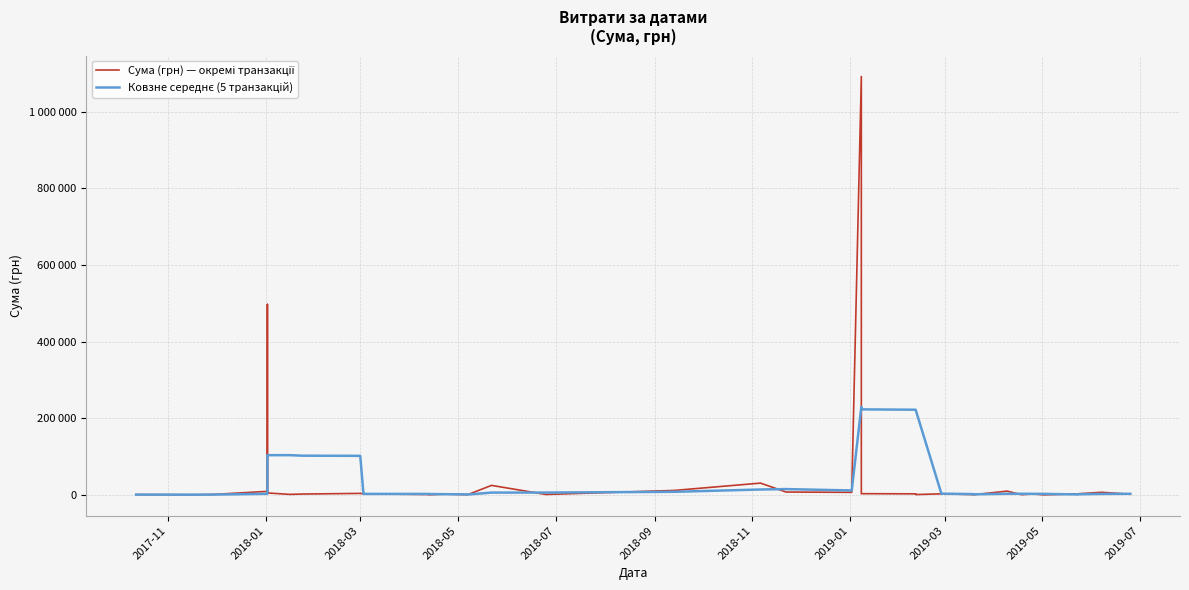

What is the difference between the maximum and minimum values in the Ковзне середнє (5 транзакцій) series?

229008.3